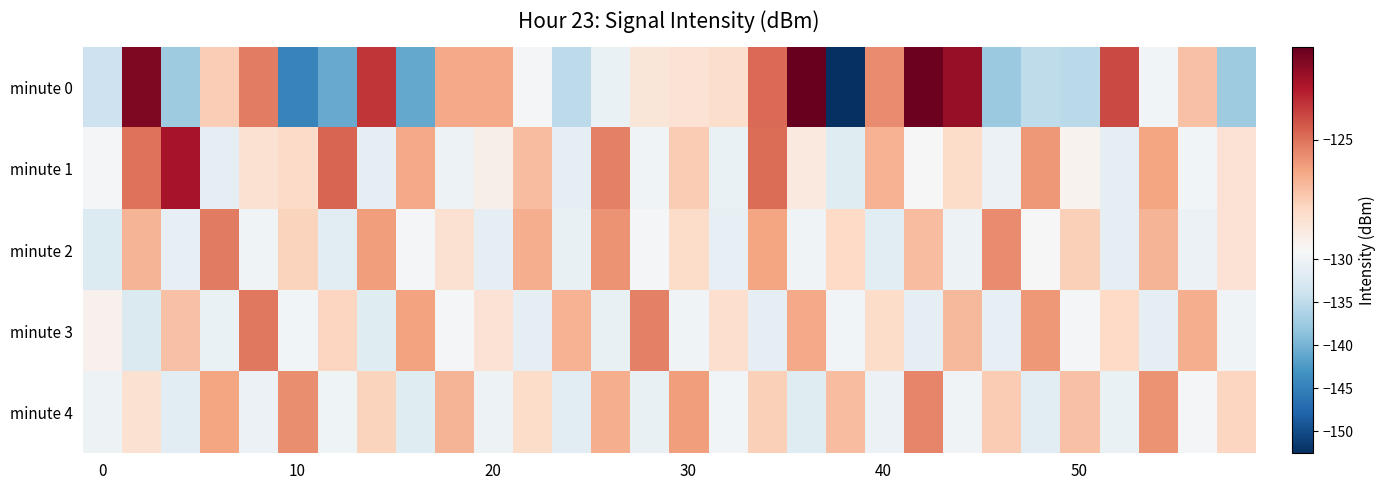

Reading left to right, list all the values displayed in this chart.

minute 0: -133.8	-122.2	-137.4	-127.1	-125.3	-144.8	-140.8	-123.8	-141.0	-126.2	-126.2	-129.4	-135.1	-130.5	-128.0	-127.9	-127.6	-124.8	-121.7	-152.5	-125.5	-121.8	-122.6	-137.7	-134.9	-135.3	-124.1	-129.5	-126.8	-137.4
minute 1: -129.3	-125.0	-123.0	-131.2	-127.8	-127.6	-124.7	-131.3	-126.2	-130.2	-128.5	-126.7	-131.0	-125.3	-129.8	-127.1	-130.5	-124.9	-128.2	-131.7	-126.4	-129.0	-127.6	-130.3	-125.8	-128.7	-131.2	-126.1	-129.5	-127.9
minute 2: -132.1	-126.5	-130.8	-125.2	-129.7	-127.3	-131.6	-125.9	-129.2	-127.8	-131.1	-126.3	-130.6	-125.7	-129.4	-127.6	-130.9	-126.1	-129.8	-127.5	-131.4	-126.7	-130.2	-125.5	-129.1	-127.2	-131.3	-126.5	-130.4	-127.9
minute 3: -128.6	-132.3	-126.8	-130.5	-125.1	-129.6	-127.4	-131.7	-126.0	-129.3	-127.9	-131.2	-126.4	-130.7	-125.3	-129.8	-127.7	-131.0	-126.2	-129.5	-127.6	-131.3	-126.6	-130.9	-125.8	-129.2	-127.5	-131.1	-126.3	-129.7
minute 4: -130.2	-127.8	-131.5	-126.1	-130.4	-125.6	-129.9	-127.3	-131.8	-126.5	-130.1	-127.6	-131.4	-126.3	-130.7	-125.9	-129.5	-127.2	-131.7	-126.7	-130.3	-125.4	-129.8	-127.1	-131.6	-126.8	-130.5	-125.7	-129.3	-127.4